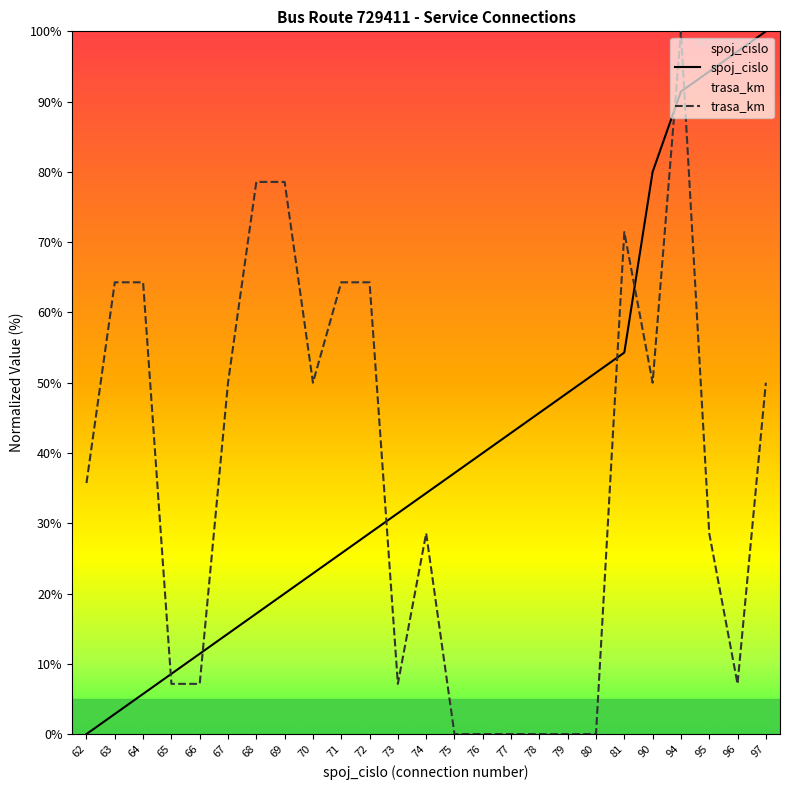

Reading right to left, extract all data points from this chart.

spoj_cislo: 100.0	97.1	94.3	91.4	80.0	54.3	51.4	48.6	45.7	42.9	40.0	37.1	34.3	31.4	28.6	25.7	22.9	20.0	17.1	14.3	11.4	8.6	5.7	2.9	0.0
trasa_km: 50.0	7.1	28.6	100.0	50.0	71.4	0.0	0.0	0.0	0.0	0.0	0.0	28.6	7.1	64.3	64.3	50.0	78.6	78.6	50.0	7.1	7.1	64.3	64.3	35.7